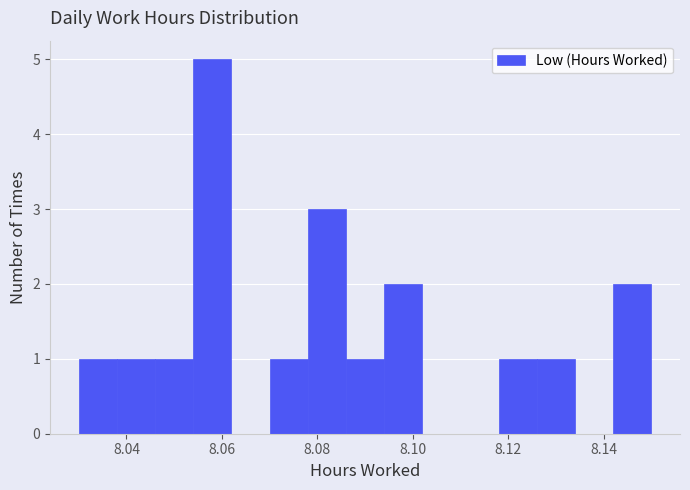

What is the height of the bar covering 8.030 to 8.038 on the x-axis? The values are not printed on the chart, so give them approximately, as read against the axis.

1